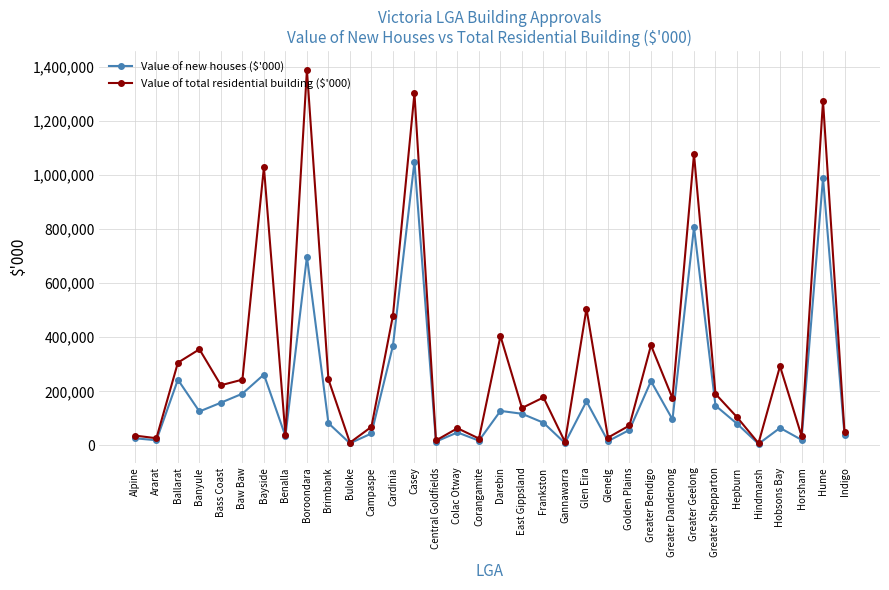

What are all the series names shown in the legend?

Value of new houses ($'000), Value of total residential building ($'000)